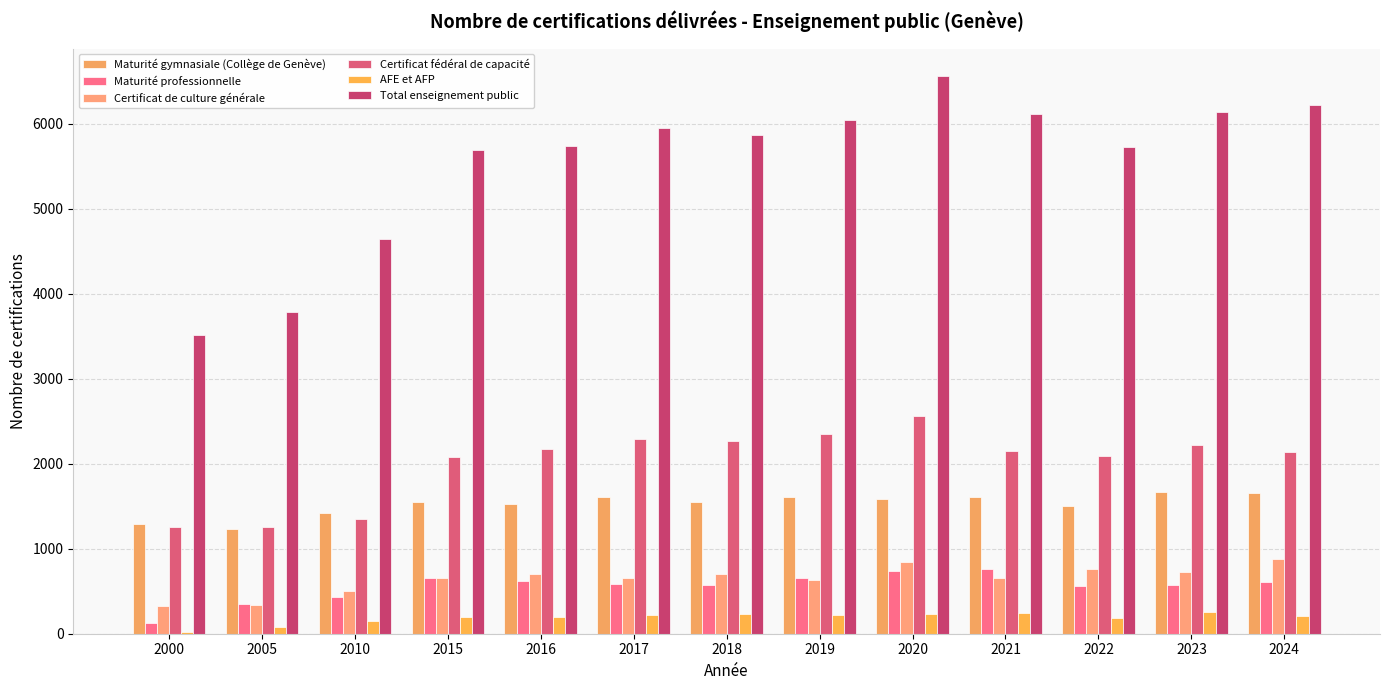

The Total enseignement public series shows 6138 at 2023. True or false?

True